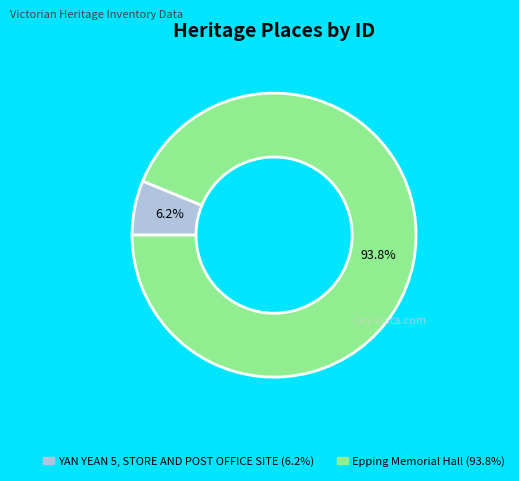

What percentage is NOT represented by Epping Memorial Hall?

6.2%